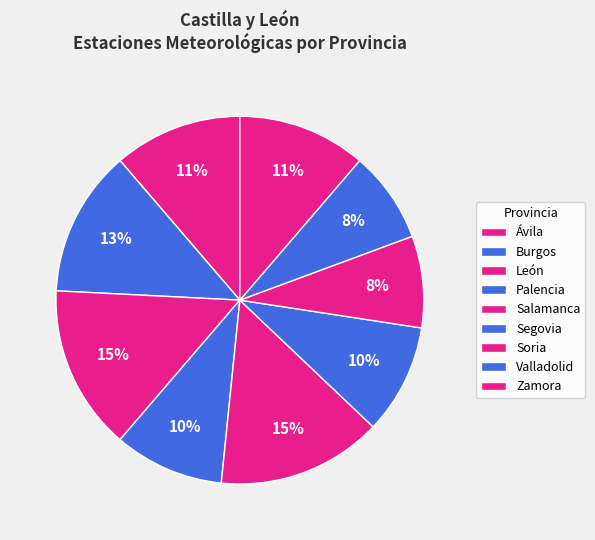

Does Valladolid account for over 50% of the chart?

No